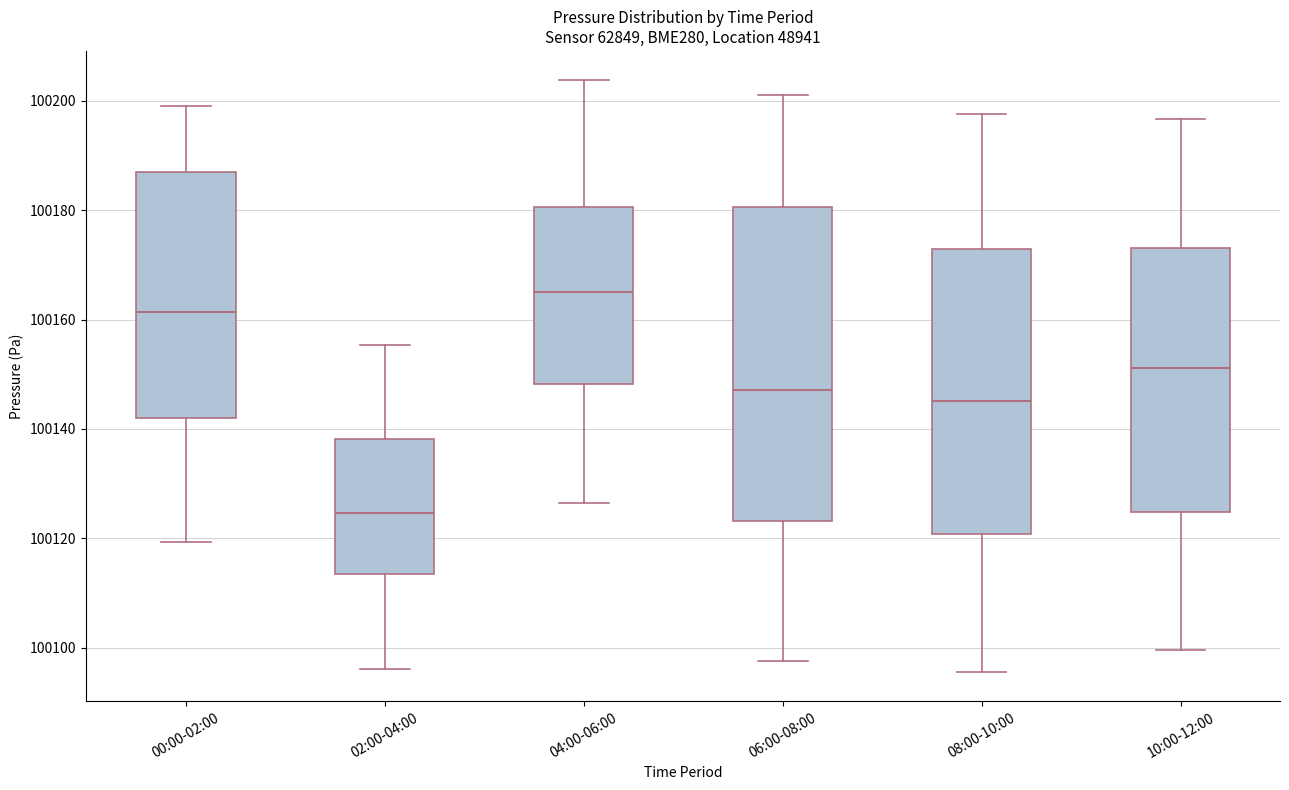

Reading left to right, read every box against the y-axis: the position of its median line, the range the box covers, and the ends of its whiskers. The values are not printed on the chart, so give them approximately, as read against the axis.

00:00-02:00: median 100162, box 100142 to 100186, whiskers 100120 to 100200
02:00-04:00: median 100124, box 100114 to 100138, whiskers 100096 to 100156
04:00-06:00: median 100166, box 100148 to 100180, whiskers 100126 to 100204
06:00-08:00: median 100148, box 100124 to 100180, whiskers 100098 to 100202
08:00-10:00: median 100146, box 100120 to 100172, whiskers 100096 to 100198
10:00-12:00: median 100152, box 100124 to 100174, whiskers 100100 to 100196